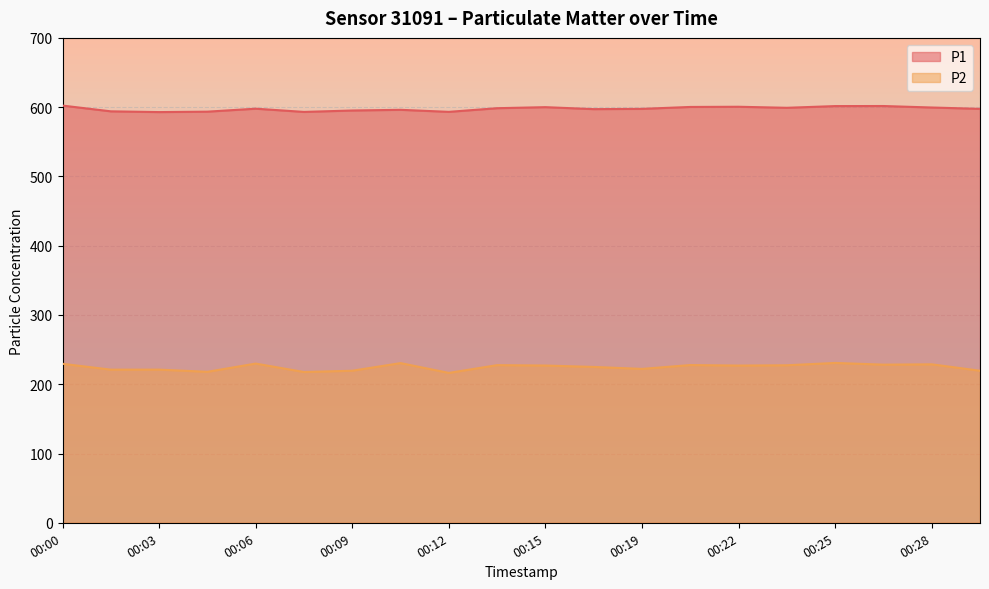

Which series has the largest range (max minus min)?

P2